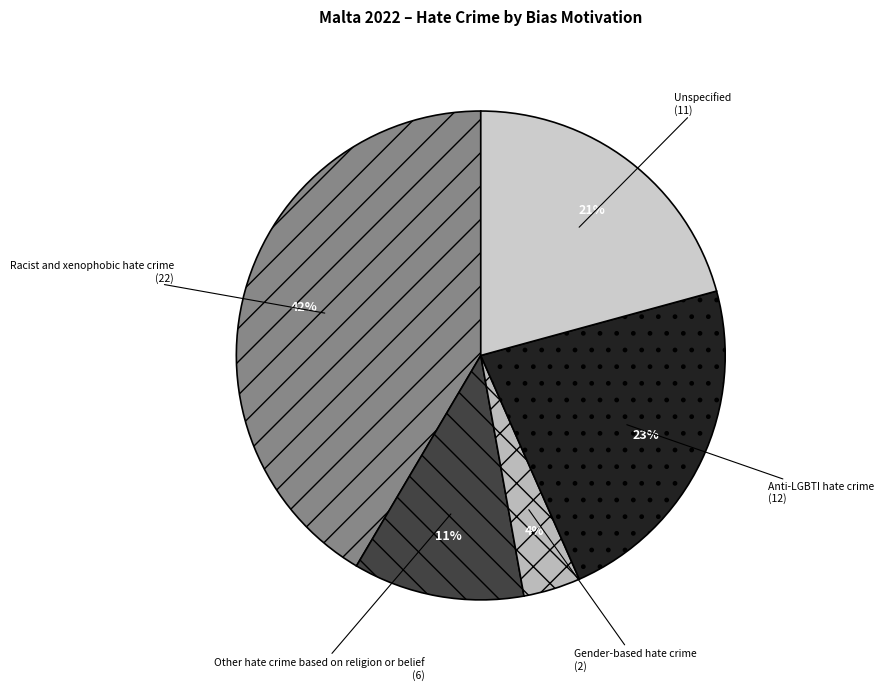

Is the sum of Anti-LGBTI hate crime and Gender-based hate crime greater than half?

No